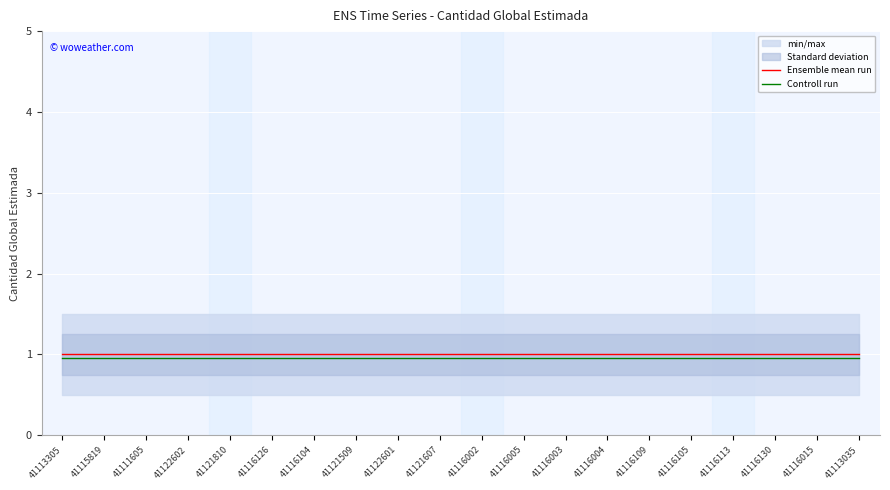

True or false: Controll run and Ensemble mean run cross at least once.

False